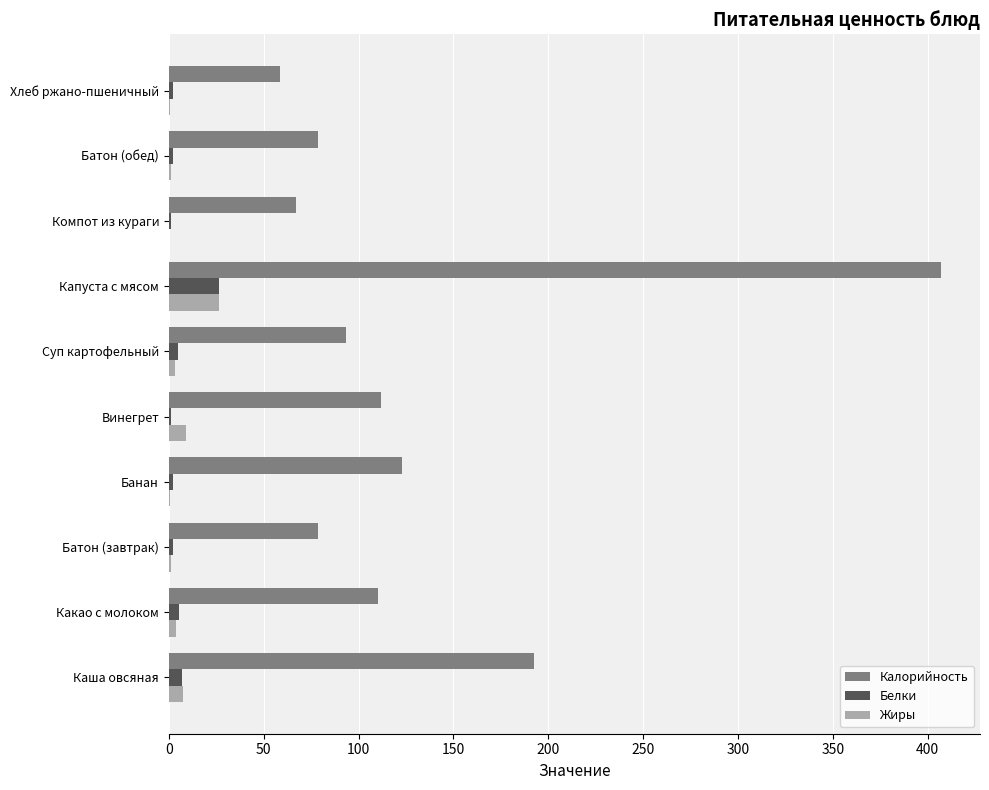

The Калорийность series shows 42.3 at Батон (обед). True or false?

False